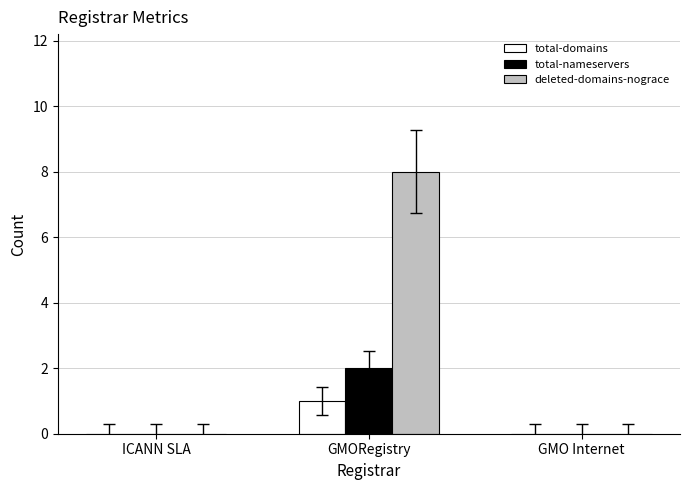

Is it true that total-nameservers equals 0 at GMO Internet?

True